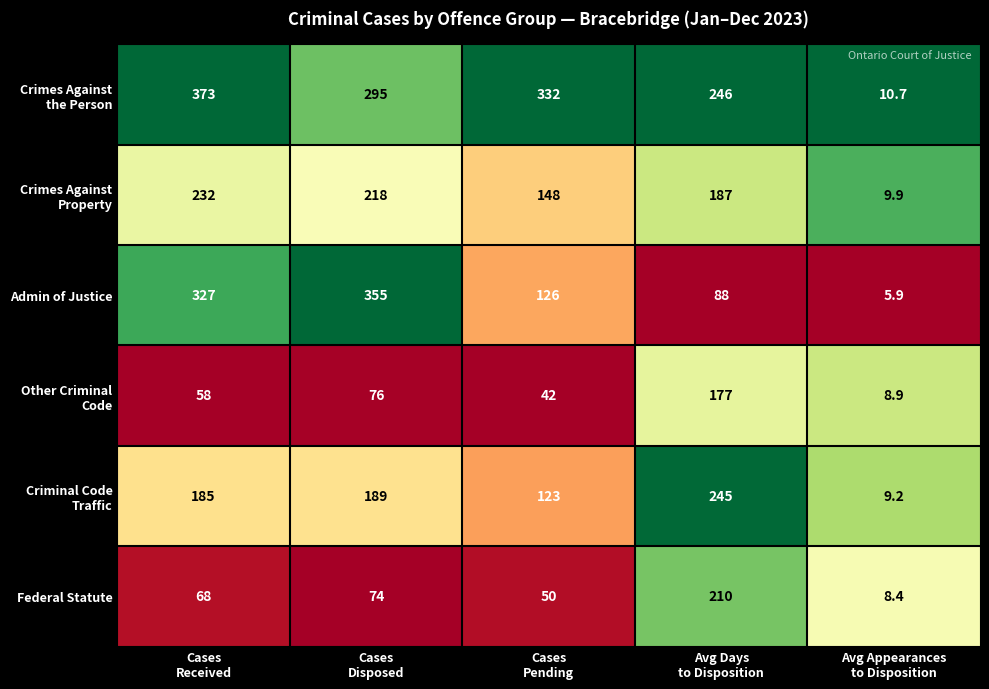

What is the minimum value shown in the chart?

5.9